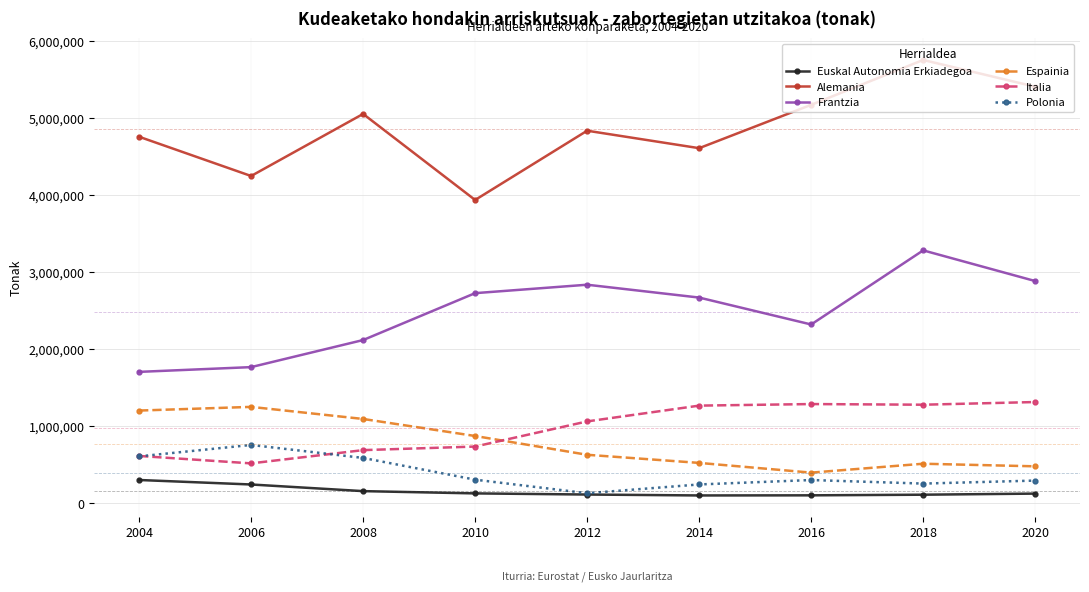

What is the difference between the maximum and minimum values in the Espainia series?

853991.0